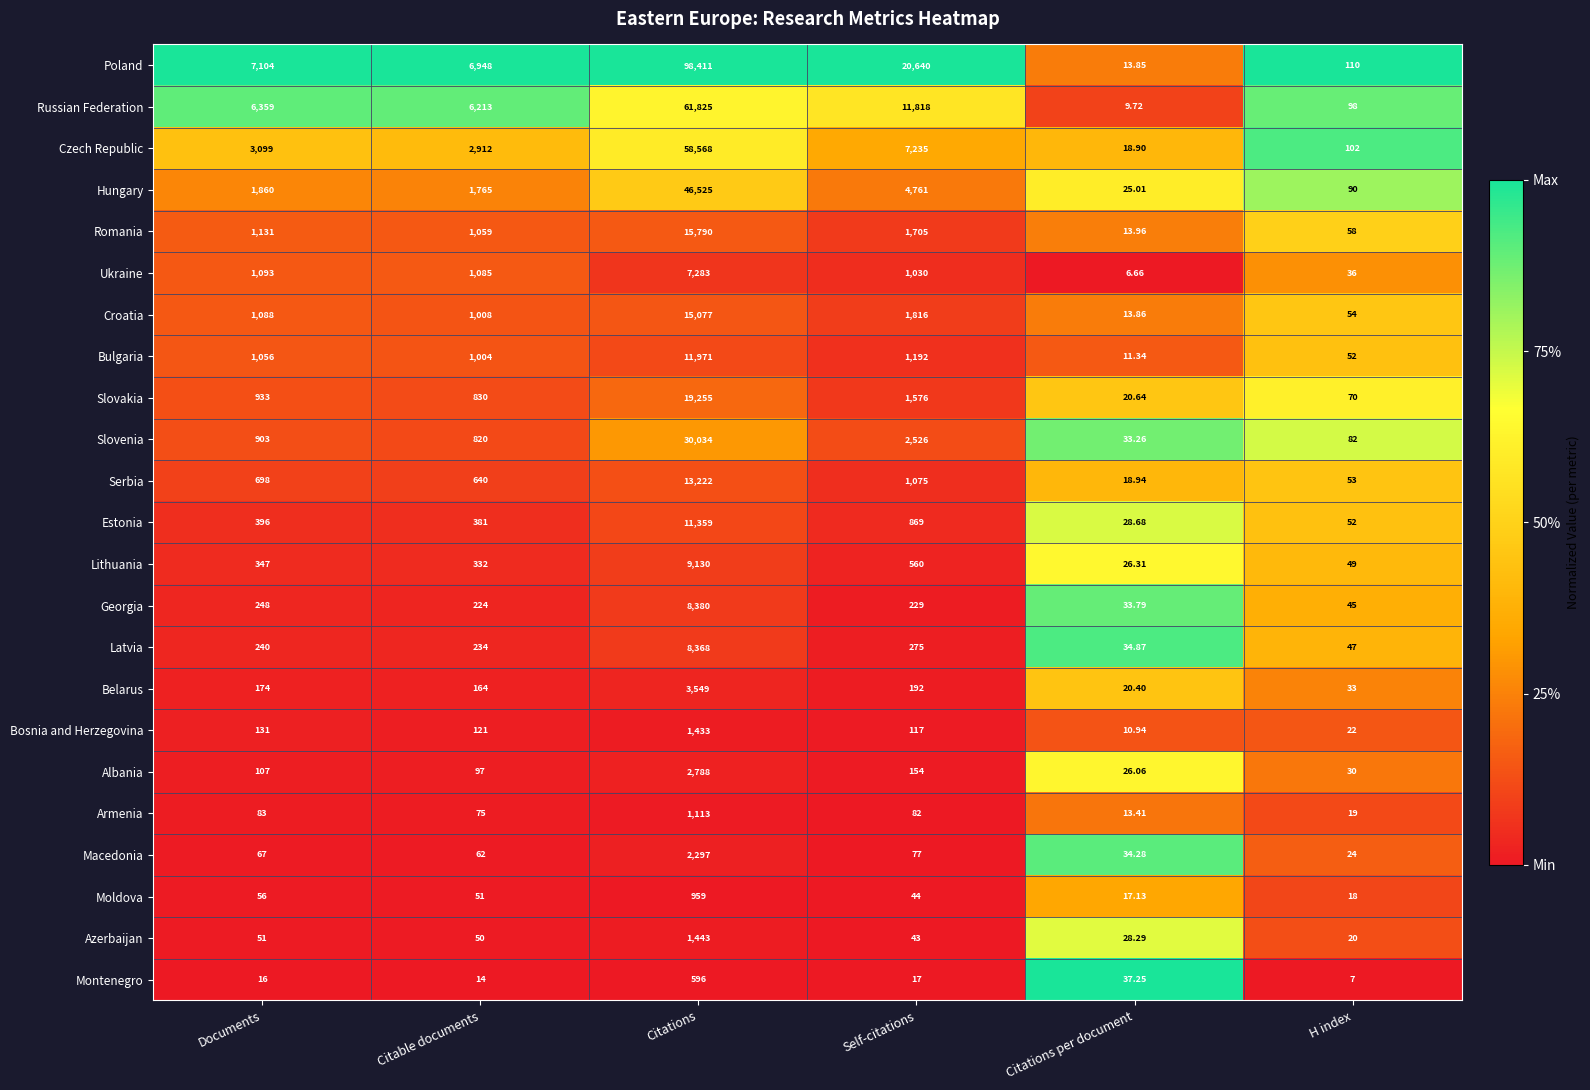

Which label corresponds to the largest value in the chart?

Citations